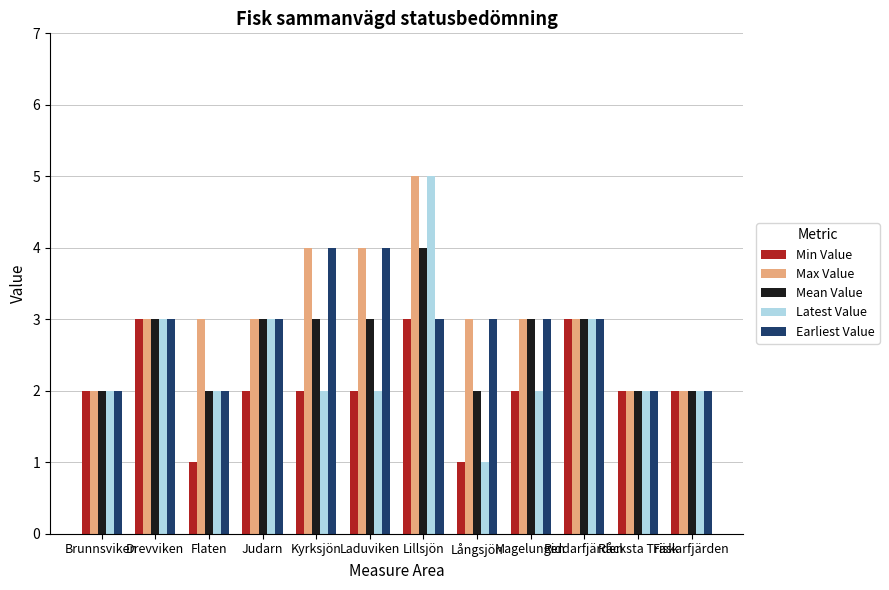

What is the difference between the maximum and minimum values in the Mean Value series?

2